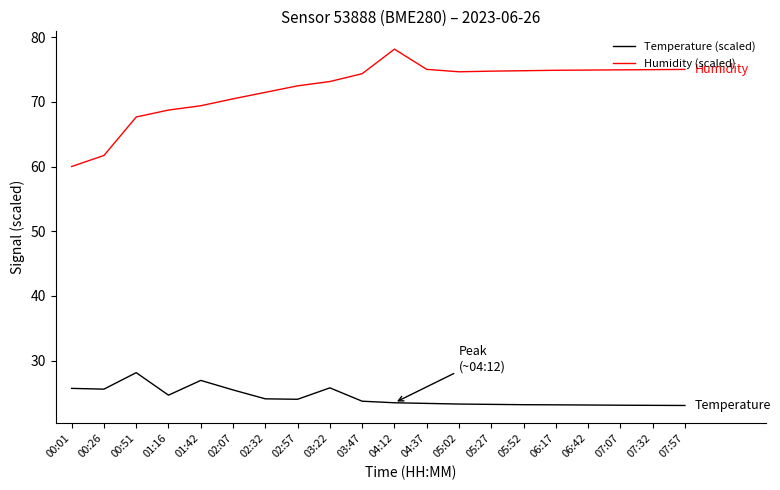

What are all the series names shown in the legend?

Temperature (scaled), Humidity (scaled)